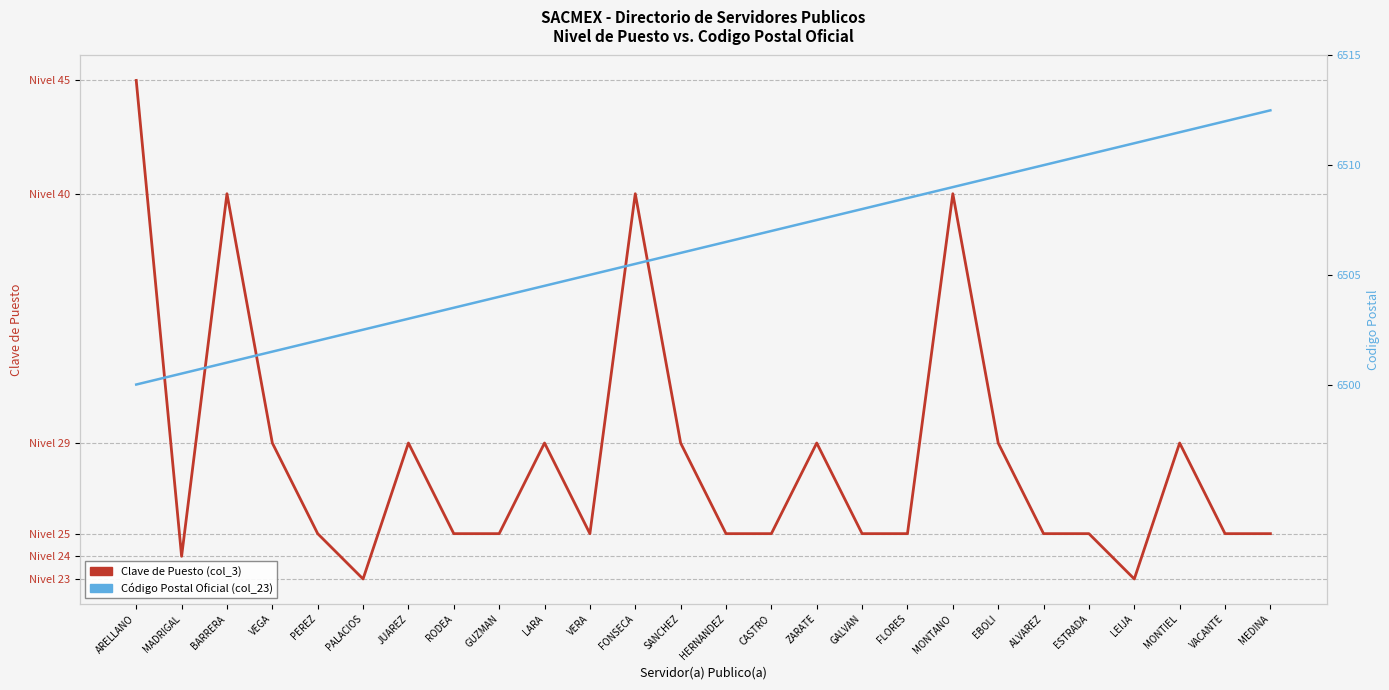

Which has a higher value, FLORES or LEIJA?

FLORES